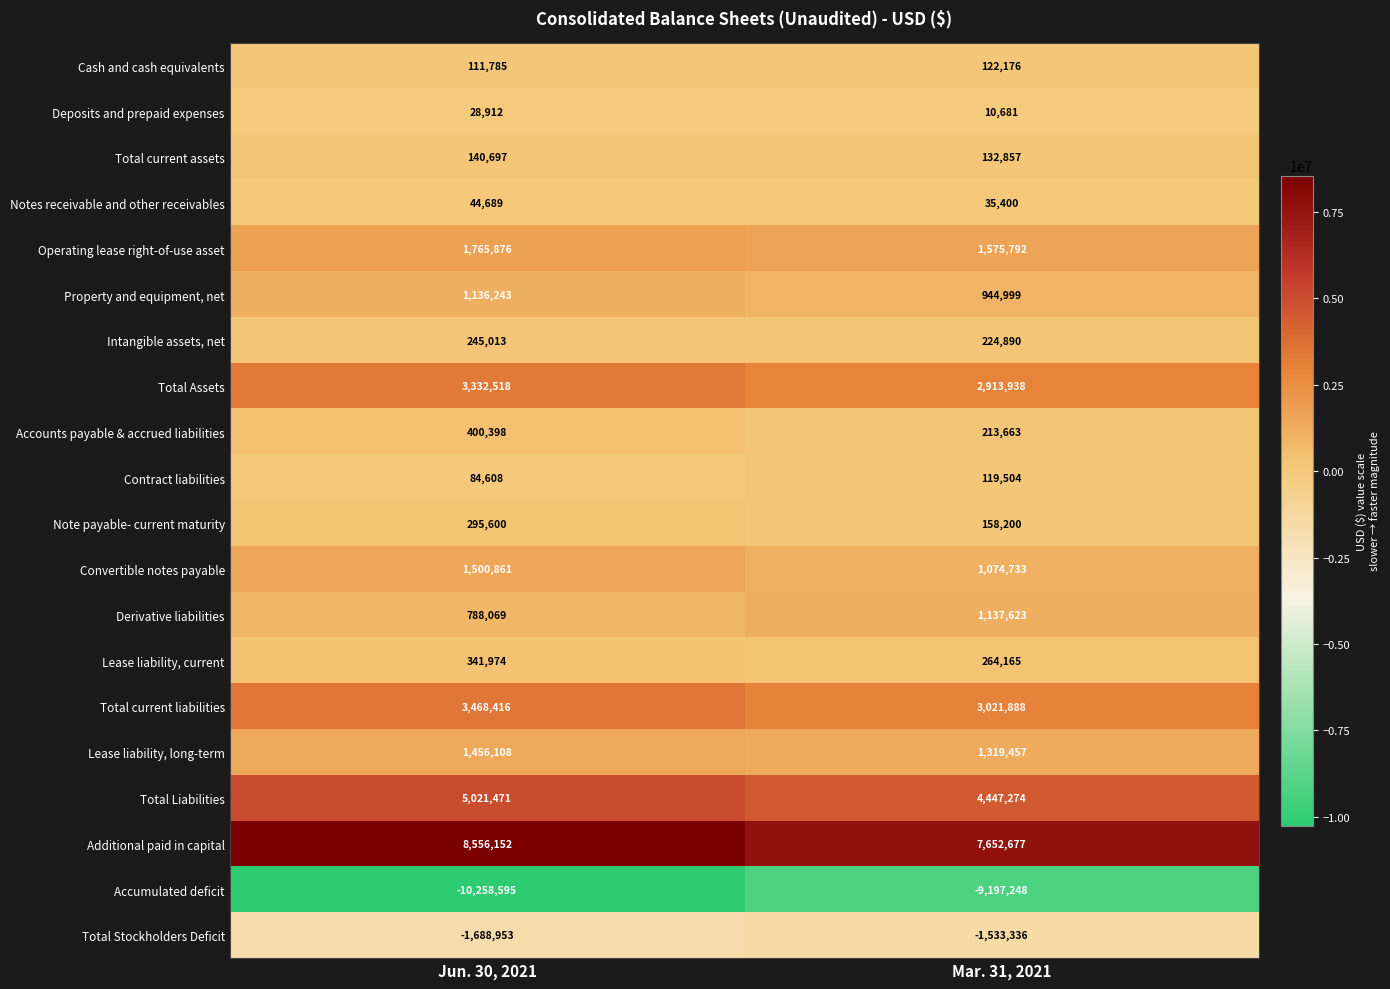

What is the approximate value of Total current assets at Jun. 30, 2021?

140697